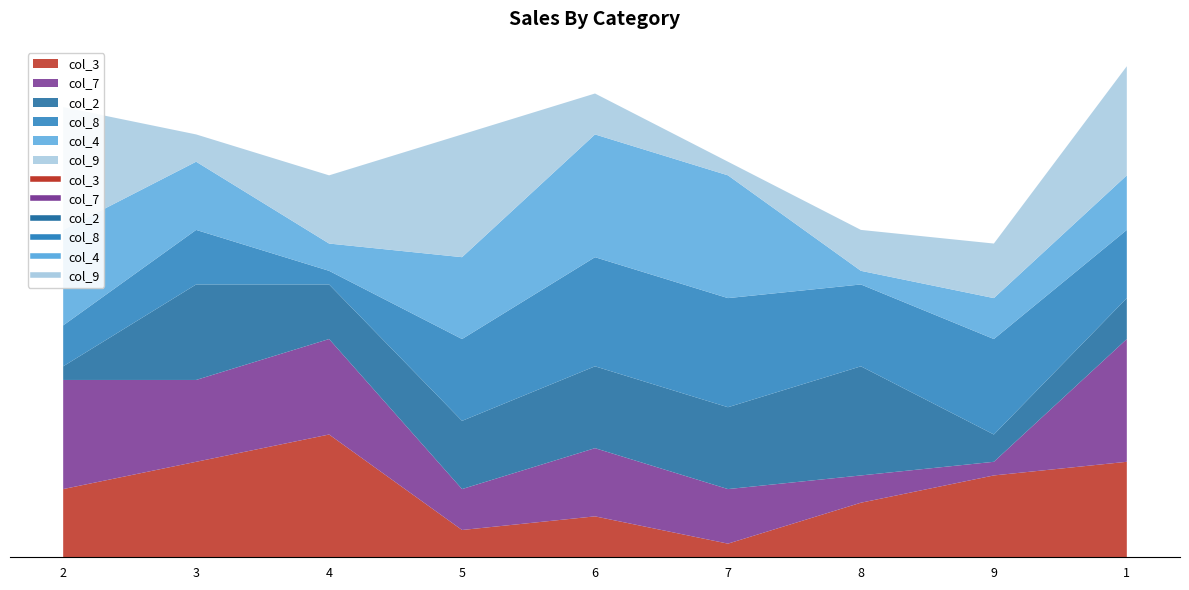

How many values in the col_9 series exceed 4?

4